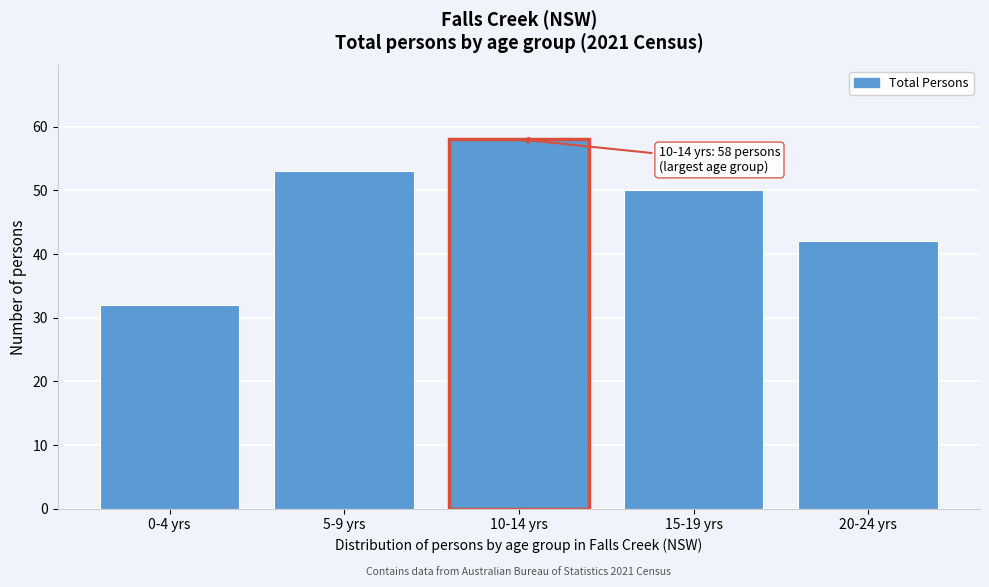

Reading right to left, list all the values displayed in this chart.

20-24 yrs=42	15-19 yrs=50	10-14 yrs=58	5-9 yrs=53	0-4 yrs=32